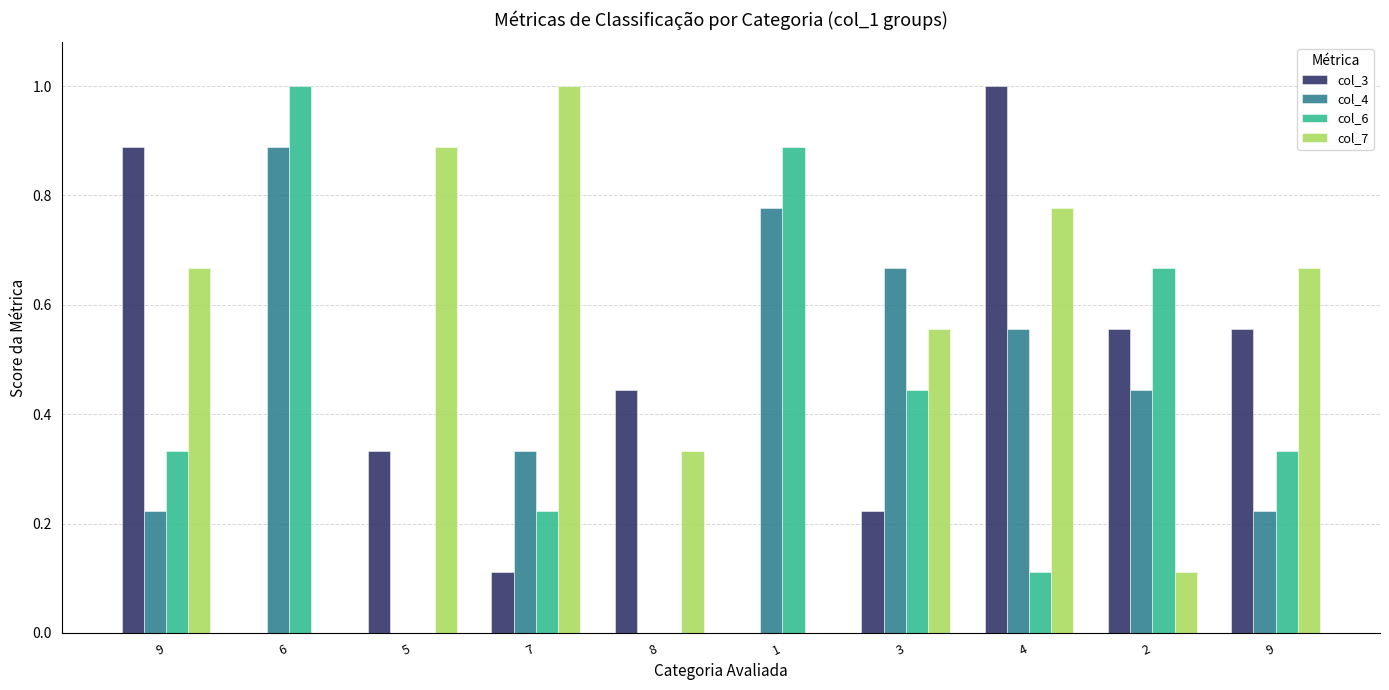

What is the total value across all series at 7?

1.7